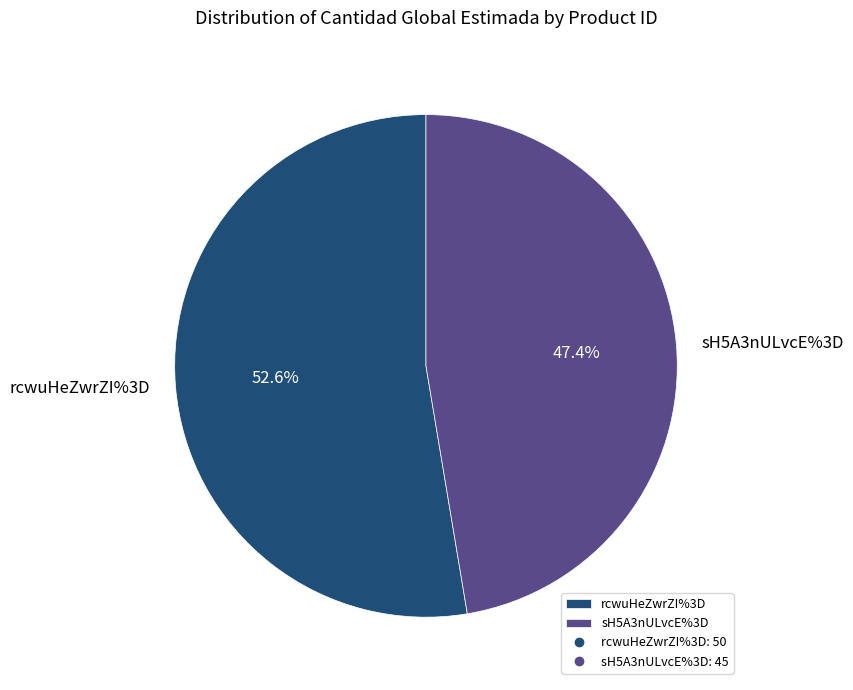

Rank the categories by value from lowest to highest.

sH5A3nULvcE%3D, rcwuHeZwrZI%3D